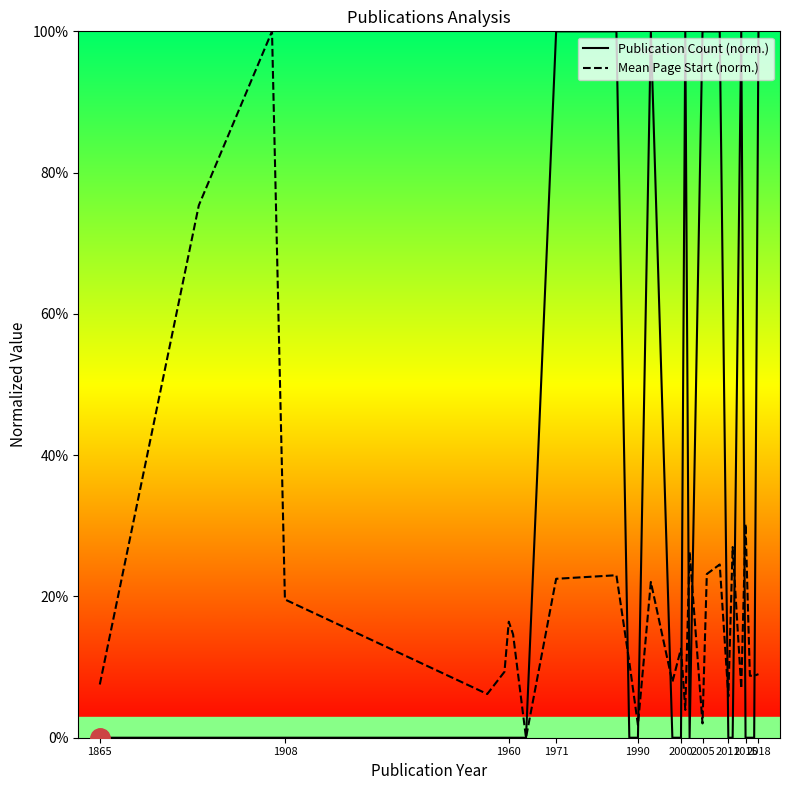

The value of Mean Page Start (norm.) at 2018 is 14.5. True or false?

False